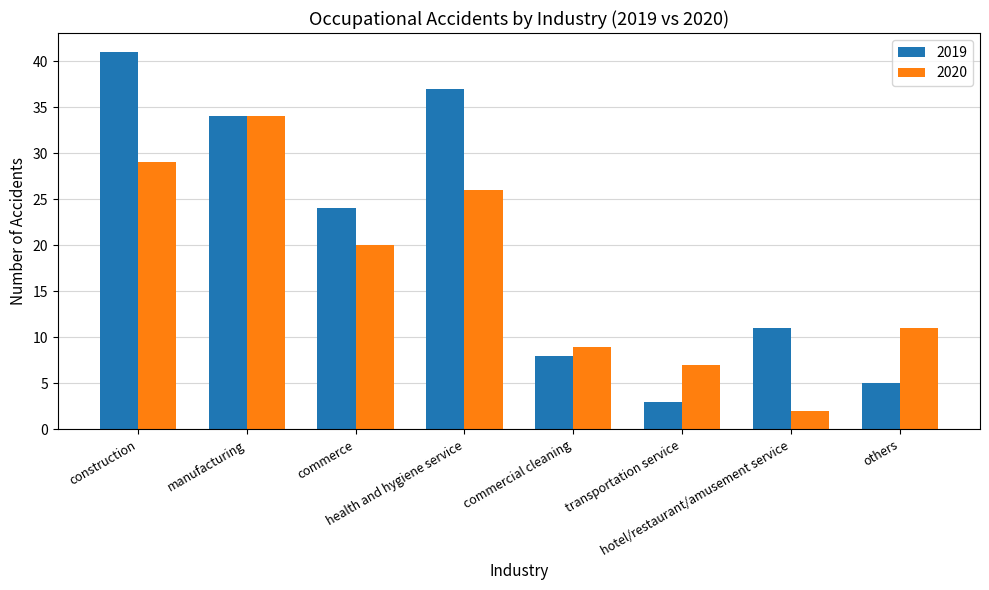

What are all the series names shown in the legend?

2019, 2020